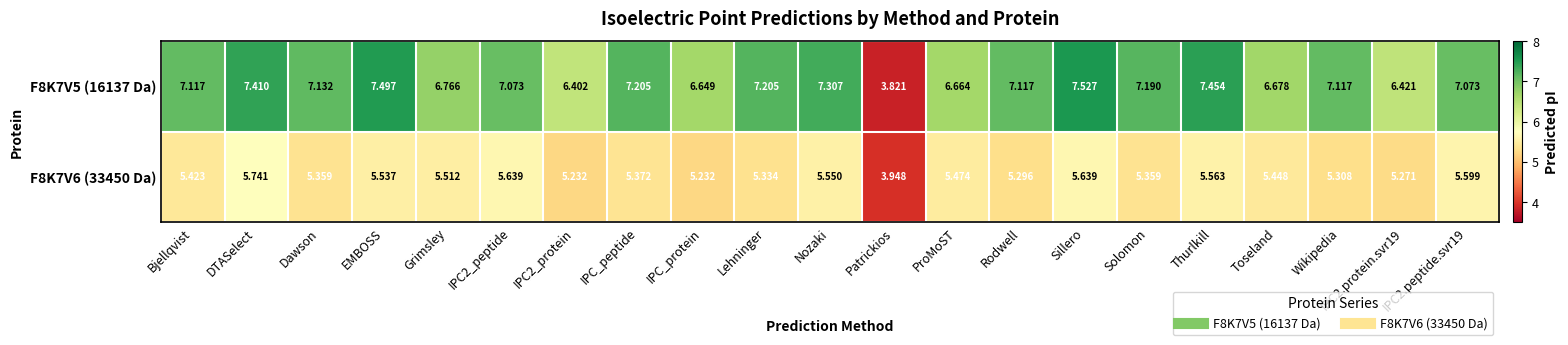

How many categories are shown in the chart?

21